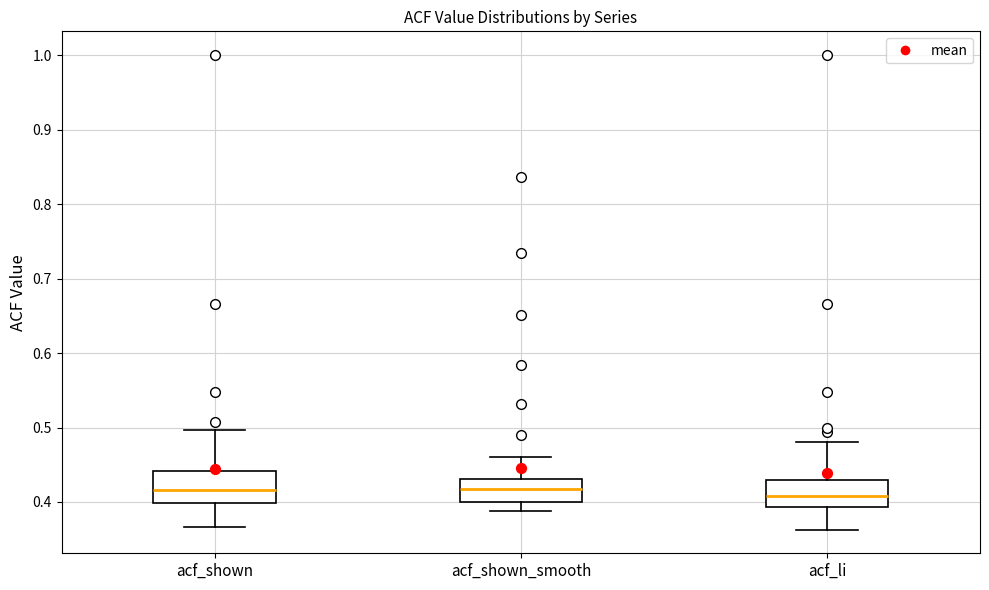

Reading left to right, read every box against the y-axis: the position of its median line, the range the box covers, and the ends of its whiskers. The values are not printed on the chart, so give them approximately, as read against the axis.

acf_shown: median 0.42, box 0.40 to 0.44, whiskers 0.37 to 0.50
acf_shown_smooth: median 0.42, box 0.40 to 0.43, whiskers 0.39 to 0.46
acf_li: median 0.41, box 0.39 to 0.43, whiskers 0.36 to 0.48